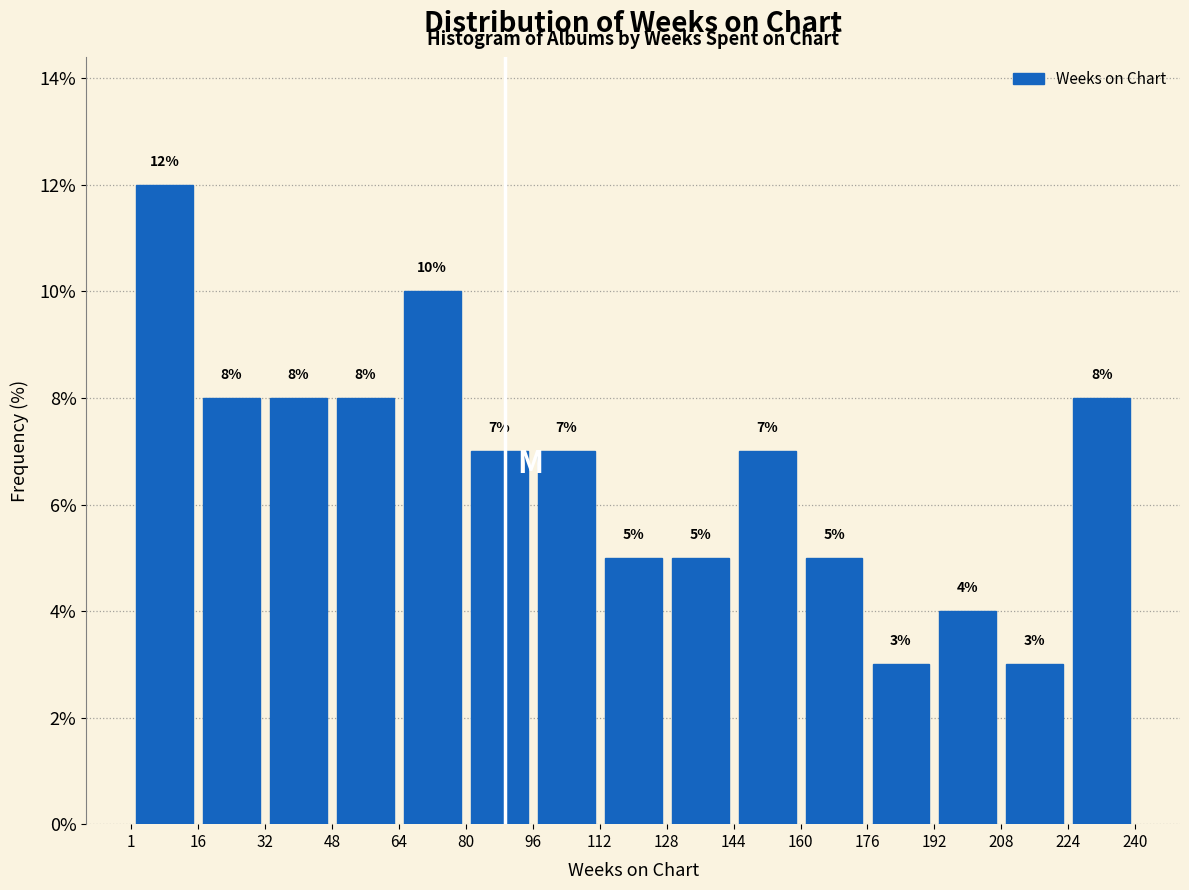

Over which range of the x-axis is the bar tallest?

1 to 16